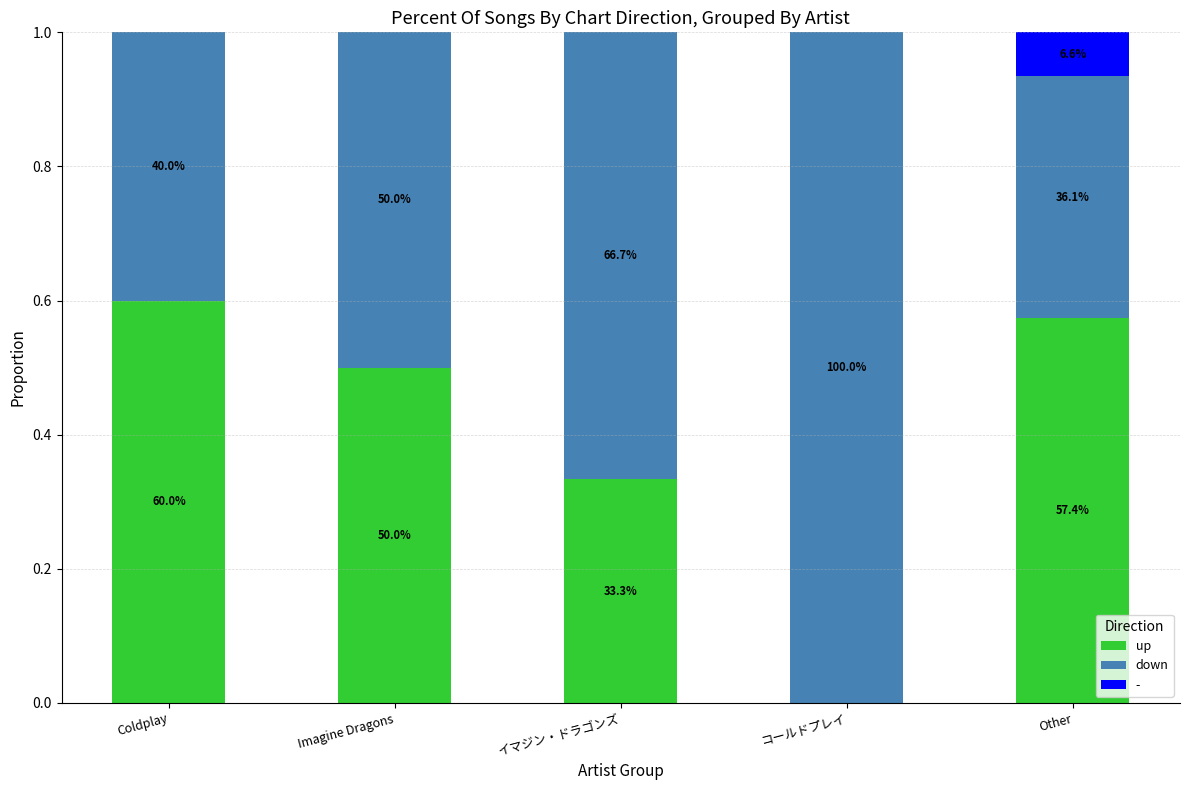

What are all the series names shown in the legend?

up, down, -